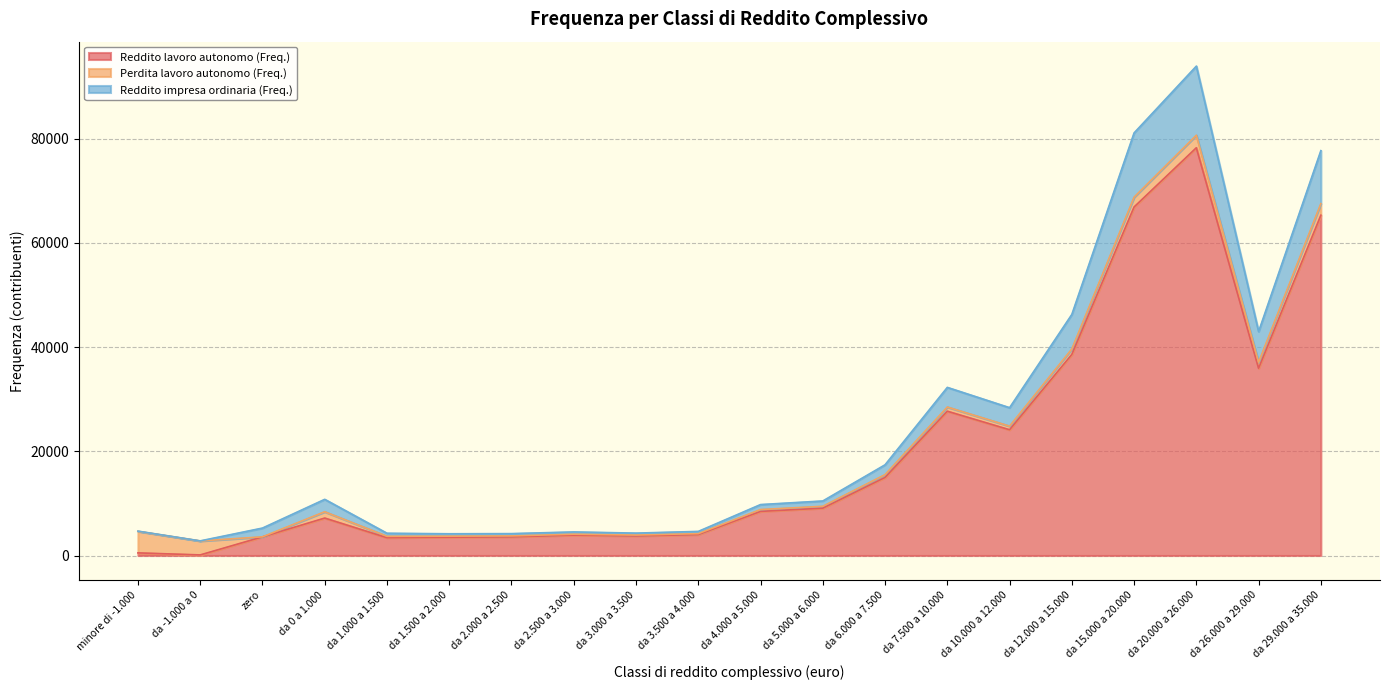

The value of Reddito lavoro autonomo (Freq.) at da 0 a 1.000 is 7185. True or false?

True